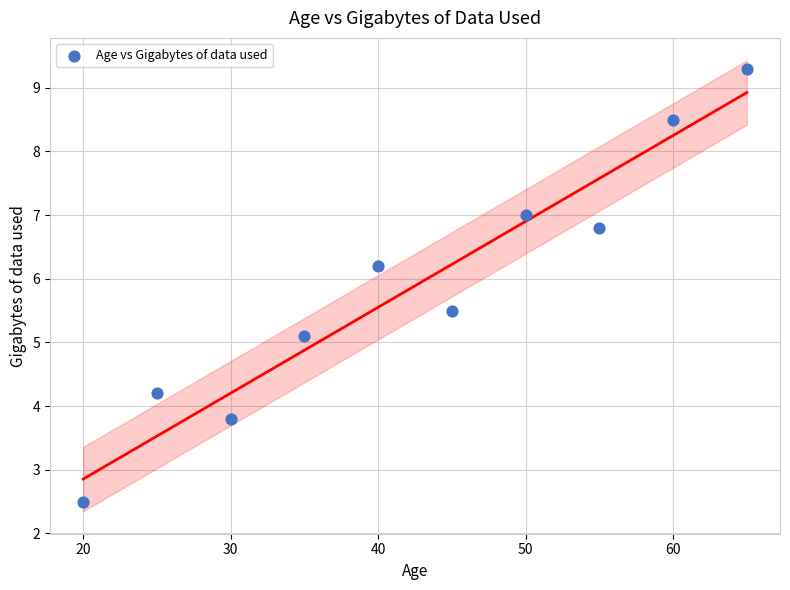

What is the range of X values (max minus min)?

45.0